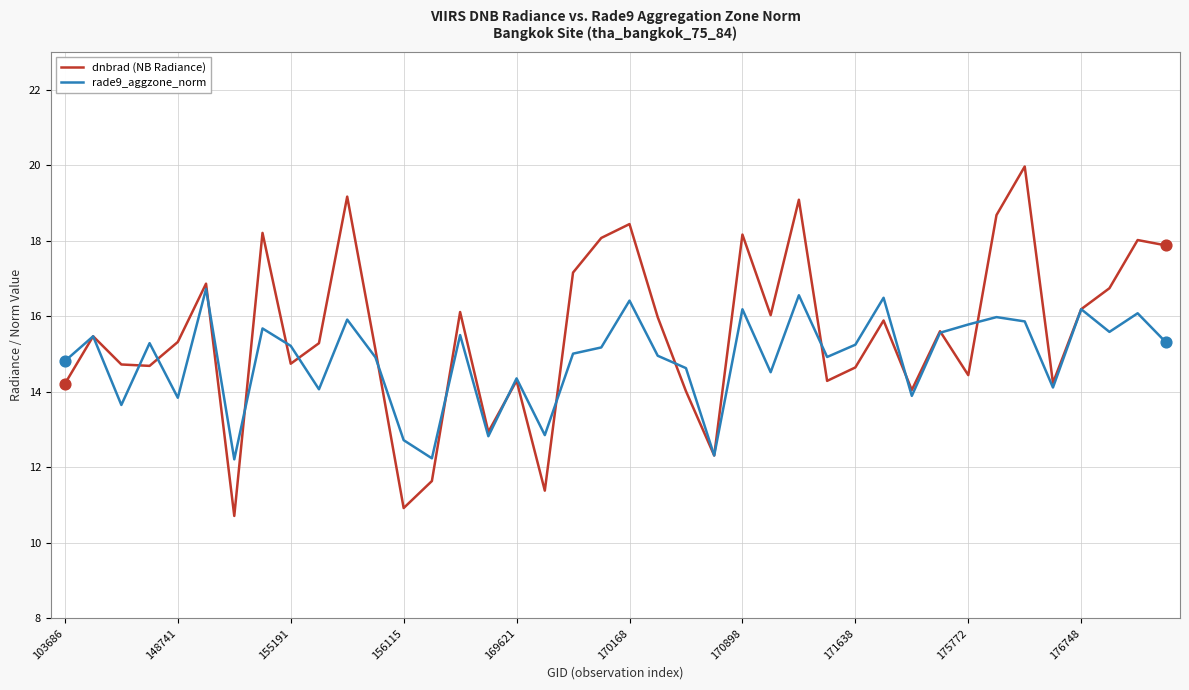

Rank the series by their average value, from highest to lowest.

dnbrad (NB Radiance), rade9_aggzone_norm